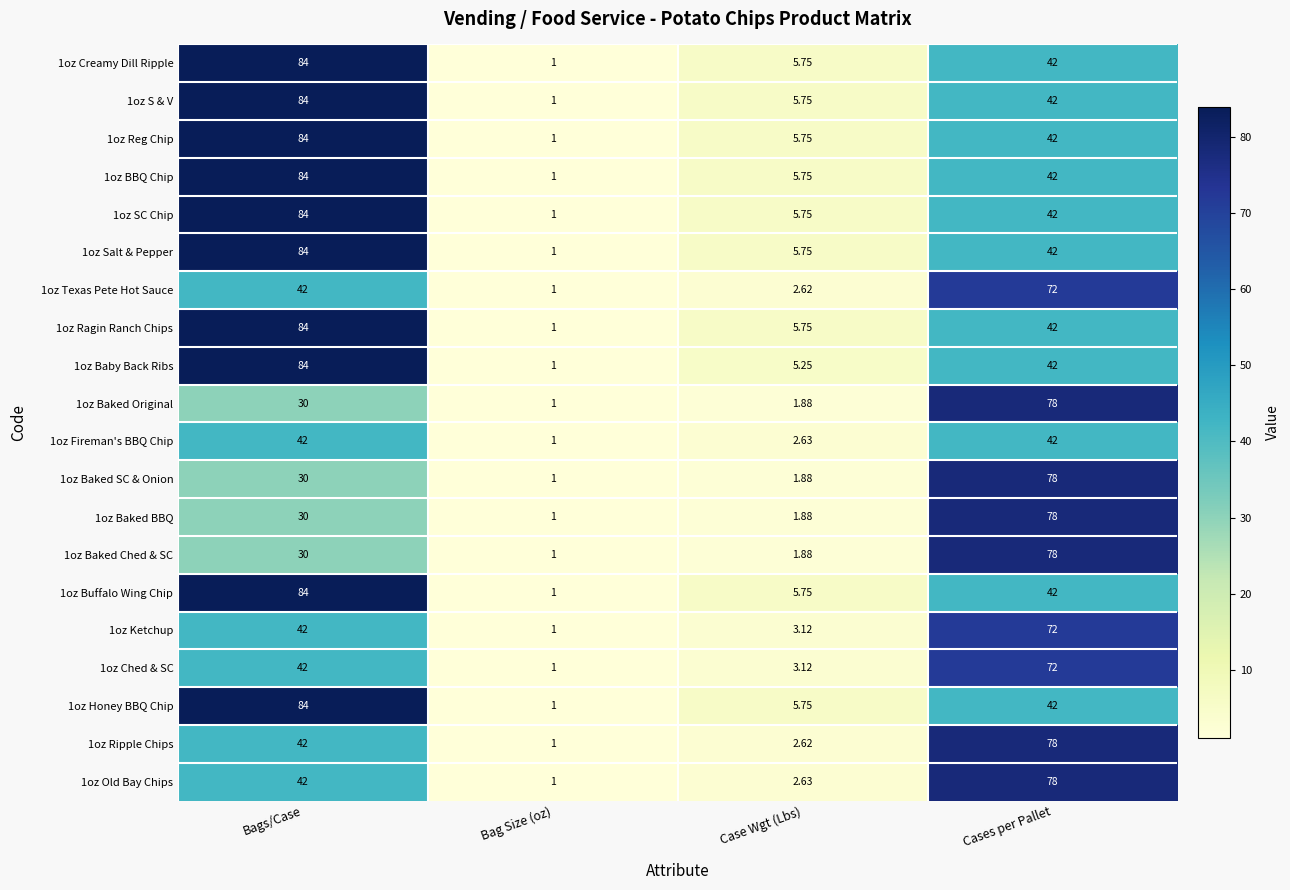

At which label does 1oz Honey BBQ Chip first exceed 42?

Bags/Case